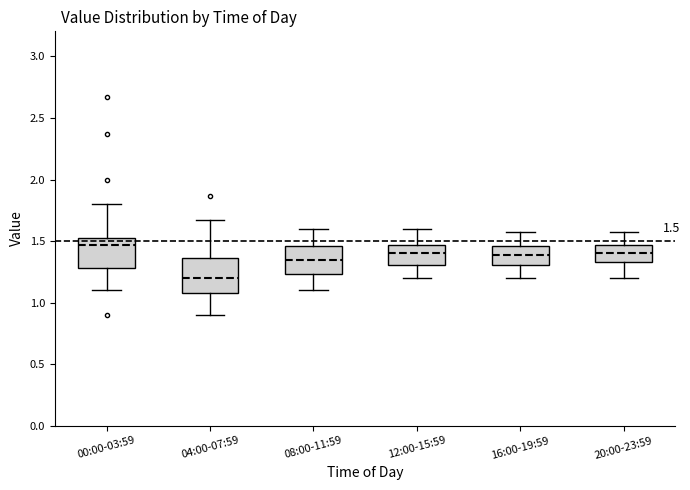

Which box has the lowest median line?

04:00-07:59